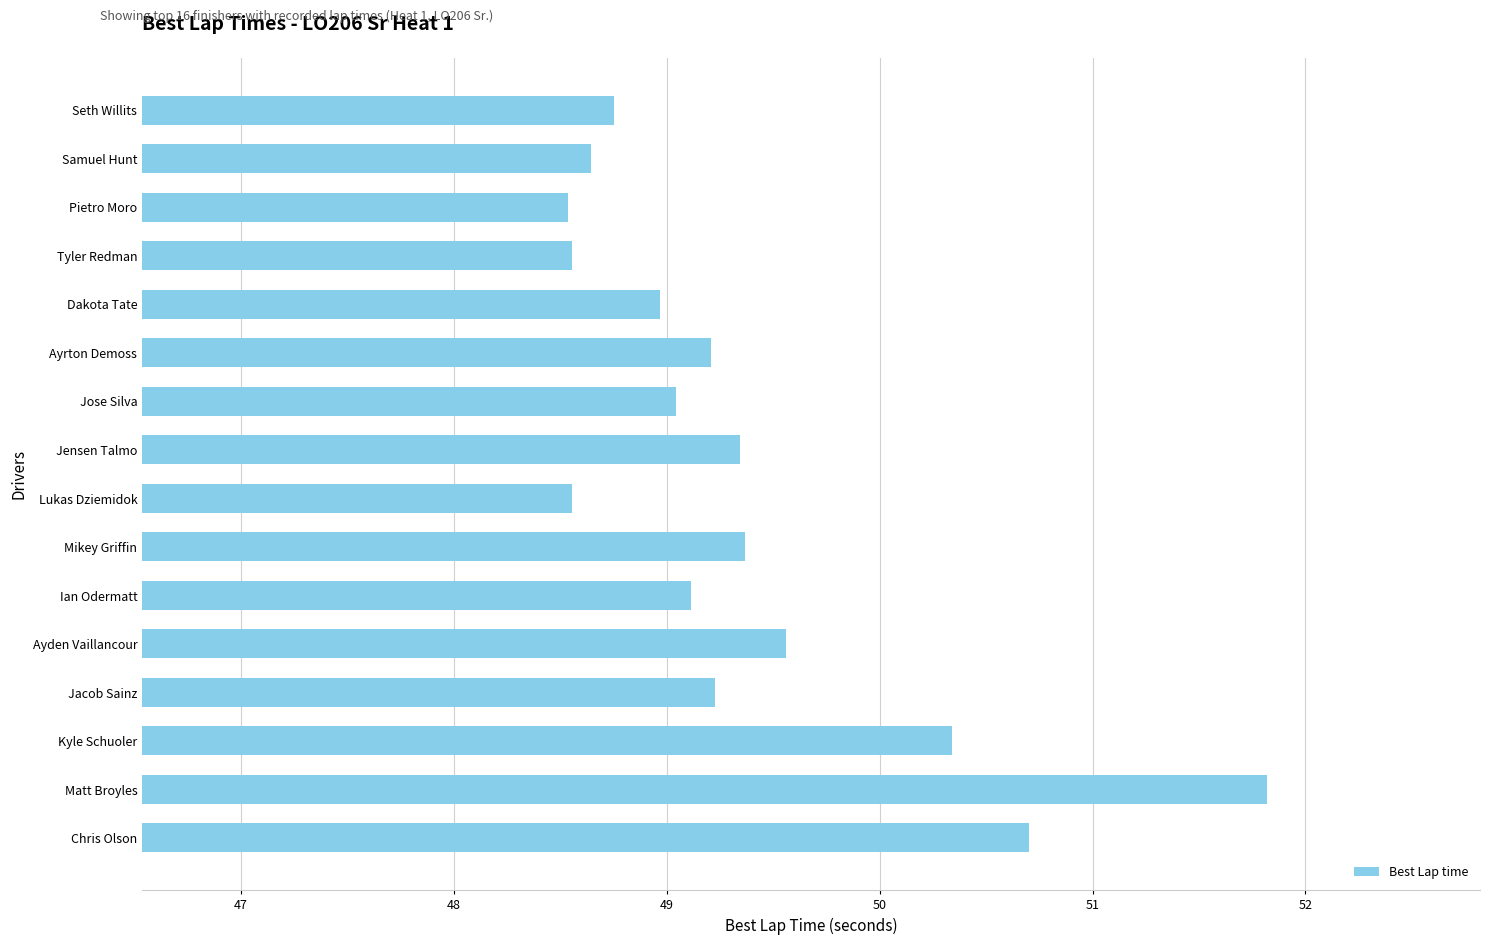

Does the chart contain stacked bars?

No